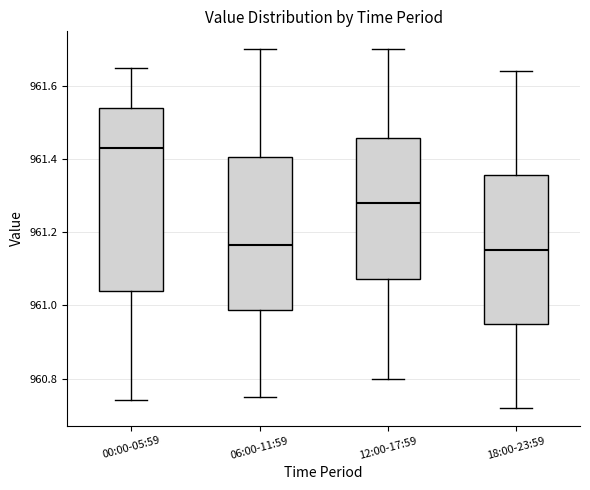

Reading left to right, read every box against the y-axis: the position of its median line, the range the box covers, and the ends of its whiskers. The values are not printed on the chart, so give them approximately, as read against the axis.

00:00-05:59: median 961.44, box 961.04 to 961.54, whiskers 960.74 to 961.66
06:00-11:59: median 961.16, box 960.98 to 961.40, whiskers 960.76 to 961.70
12:00-17:59: median 961.28, box 961.08 to 961.46, whiskers 960.80 to 961.70
18:00-23:59: median 961.16, box 960.96 to 961.36, whiskers 960.72 to 961.64